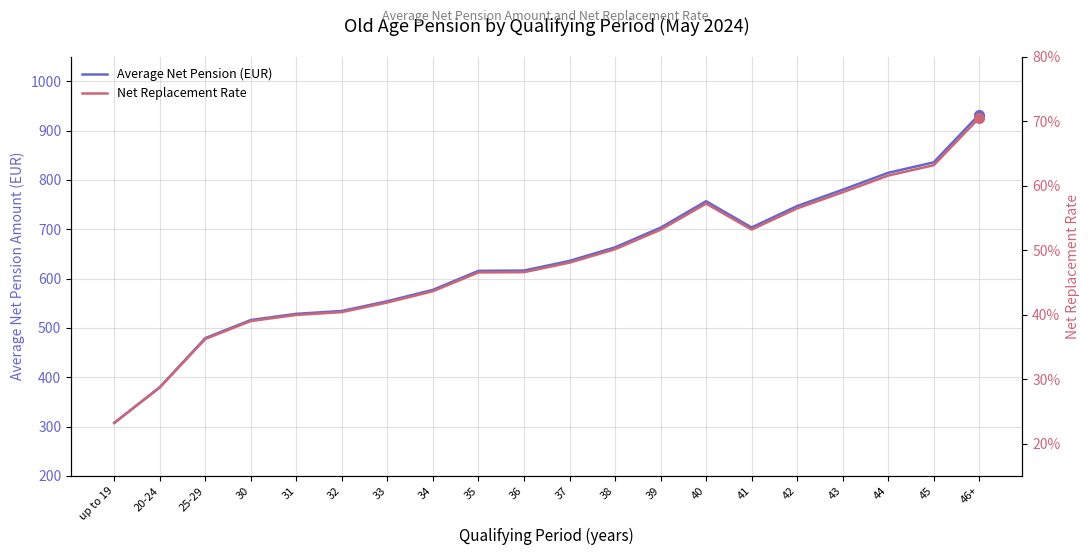

At which category does Net Replacement Rate reach its first local peak?

40